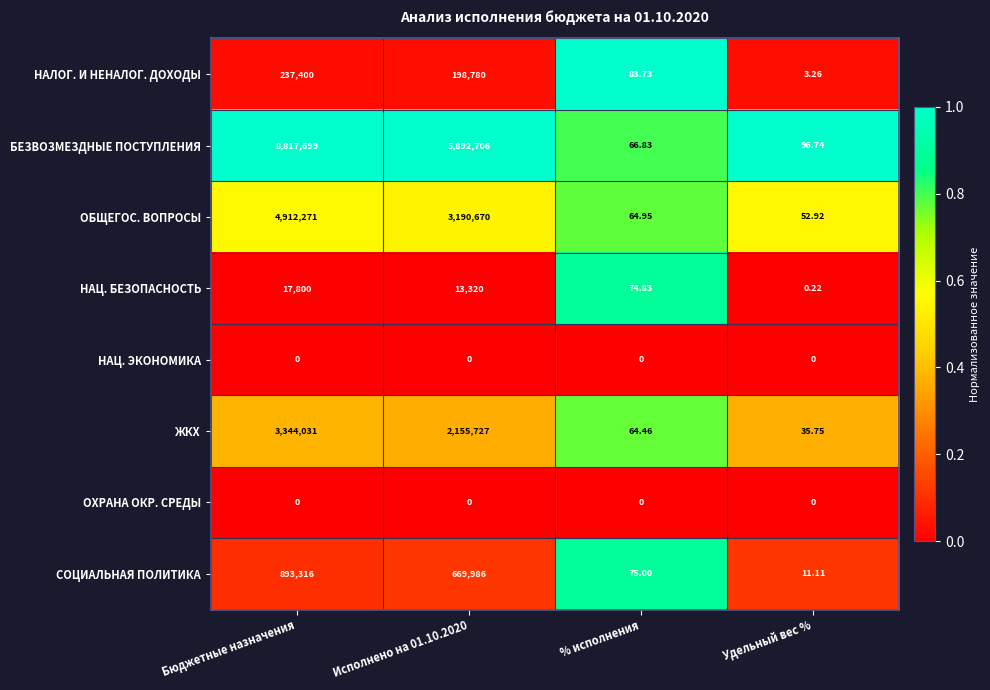

At which category is the sum across all series the highest?

Бюджетные назначения